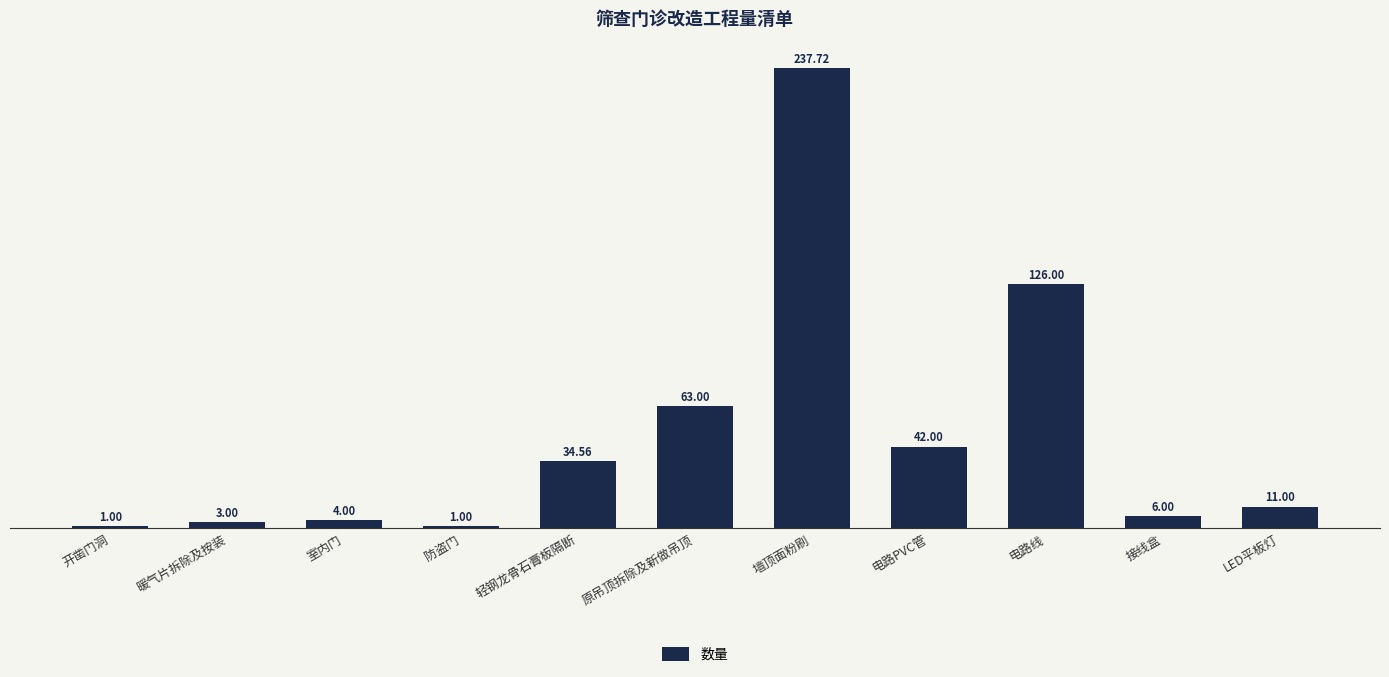

What is the maximum value shown in the chart?

237.7